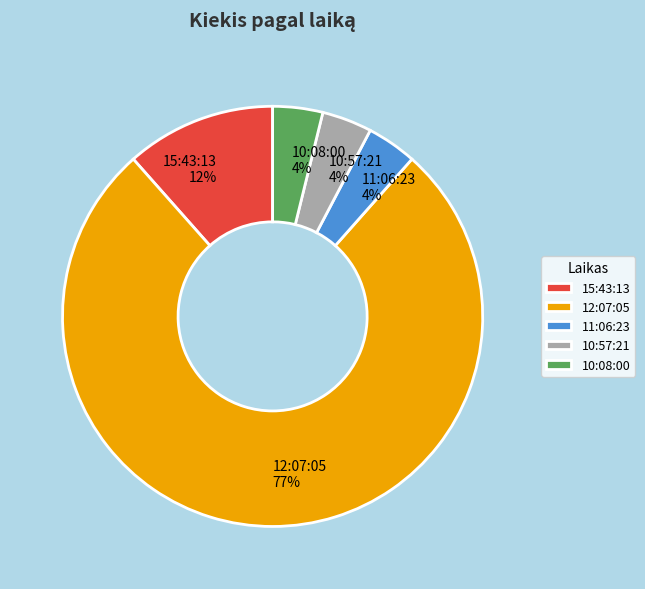

Which slice is the largest?

12:07:05